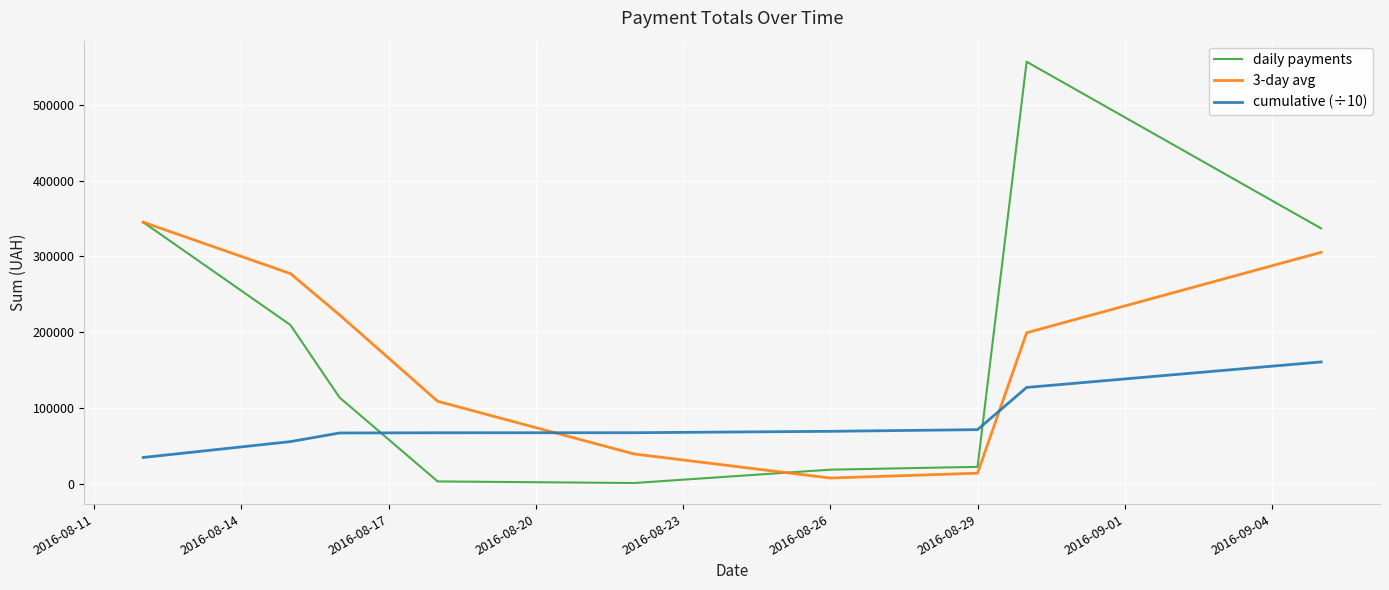

After their last crossing, which series has the higher values: 3-day avg or cumulative (÷10)?

3-day avg